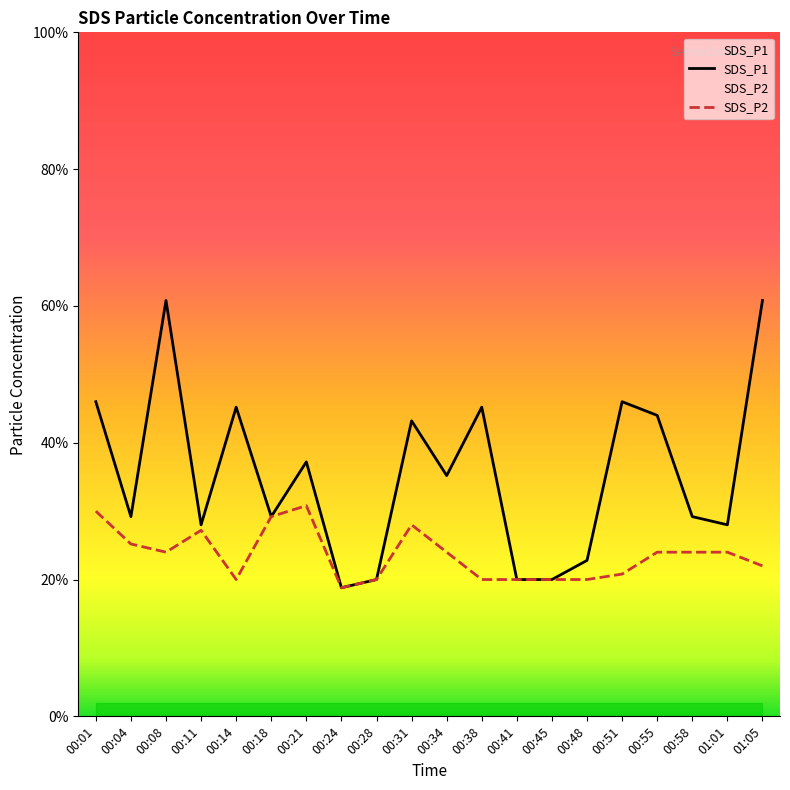

What position from the right is 00:14?

16